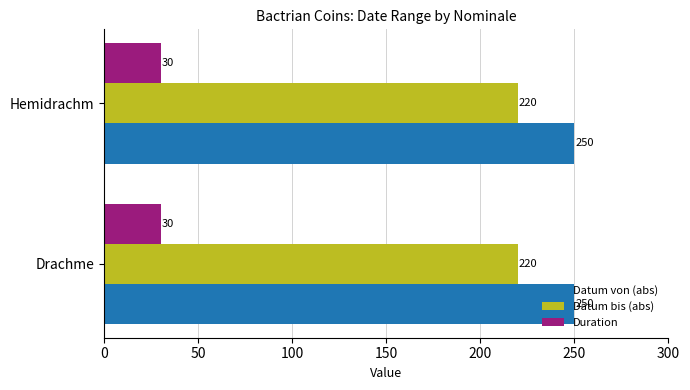

Which series has the largest total across all categories?

Datum von (abs)